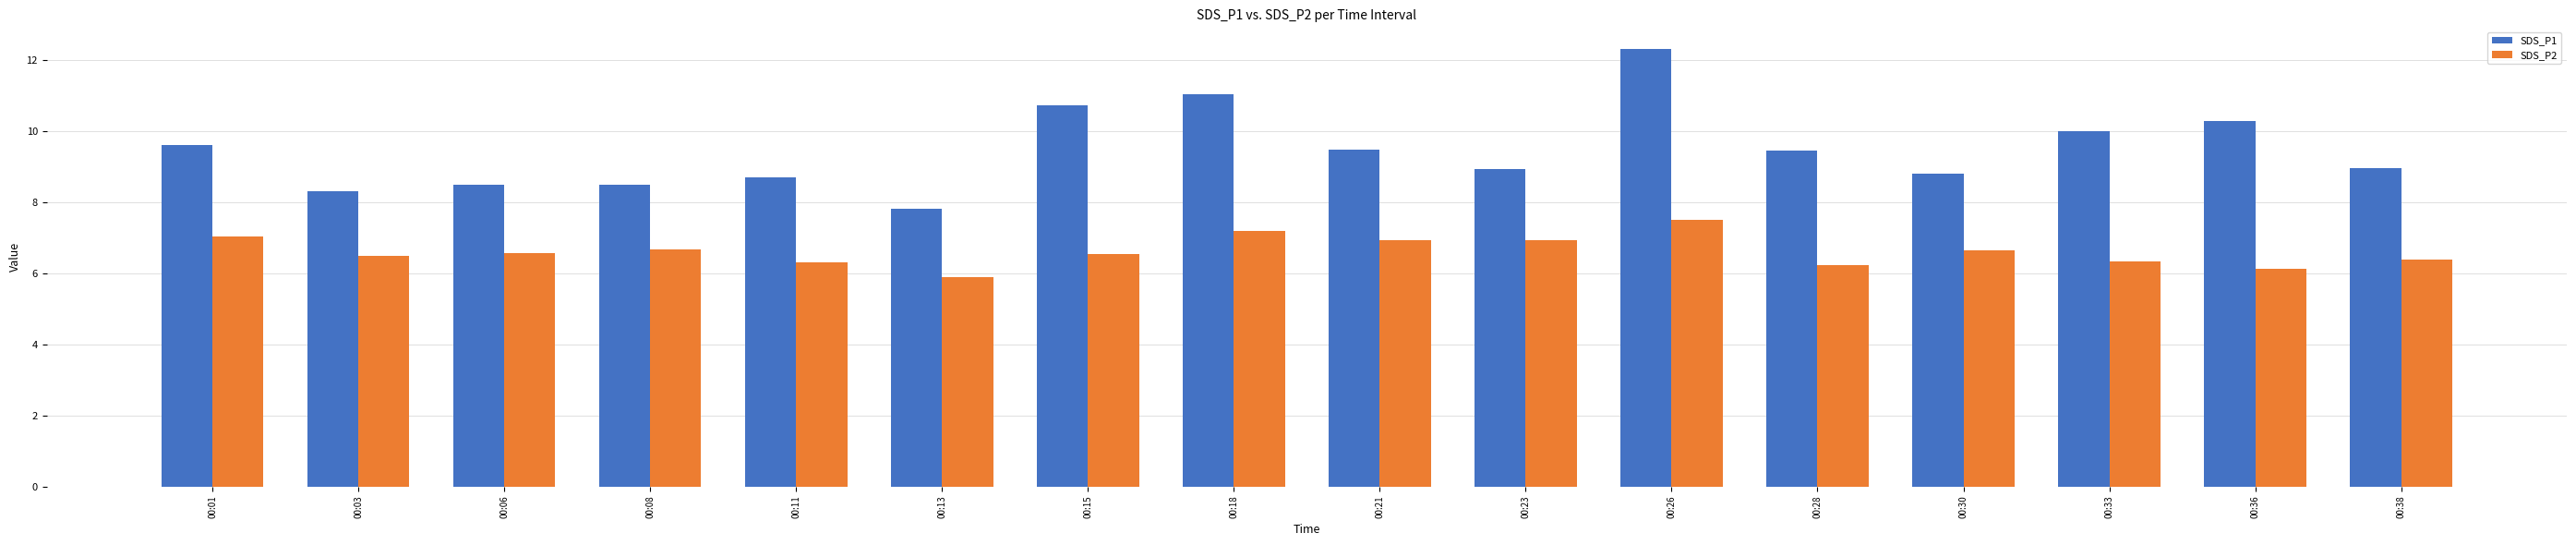

Which series has the widest spread of values?

SDS_P1